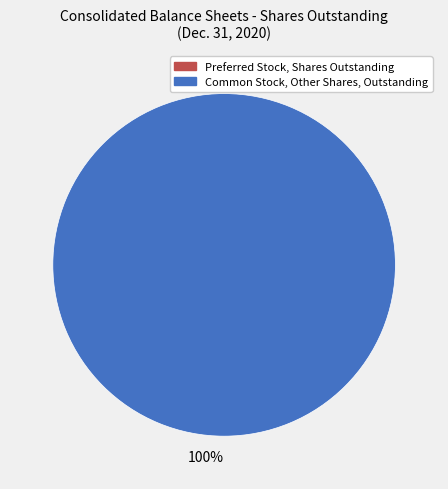

To the nearest percent, what is the average slice percentage?

50%